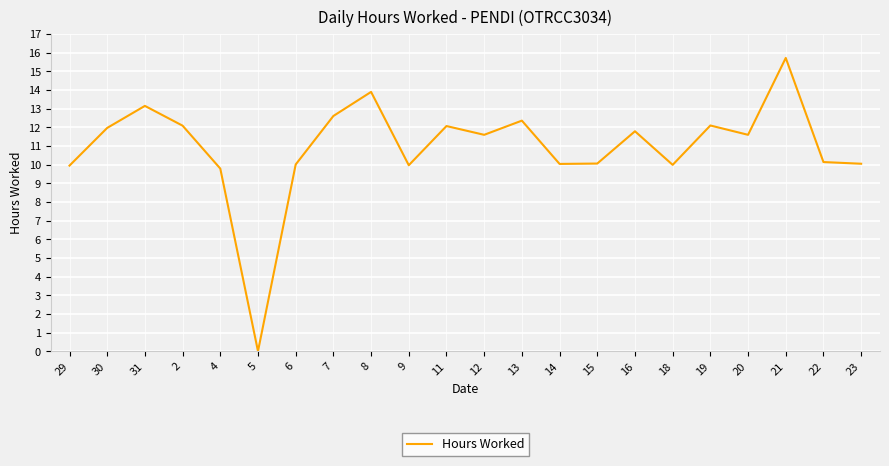

How many interior local peaks (higher than both neighbors) does the data have?

7